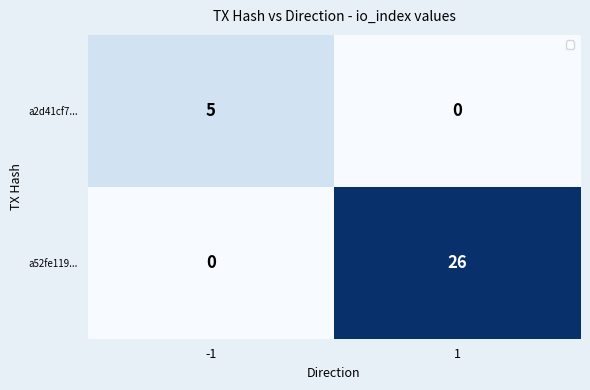

What is the maximum value shown in the chart?

26